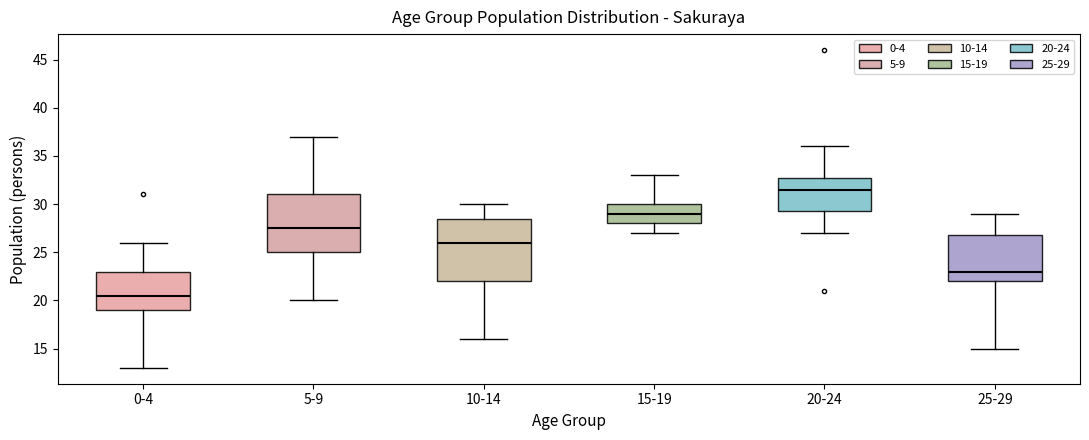

Where is the lower edge of the box for 25-29 on the y-axis? The values are not printed on the chart, so give them approximately, as read against the axis.

22.0